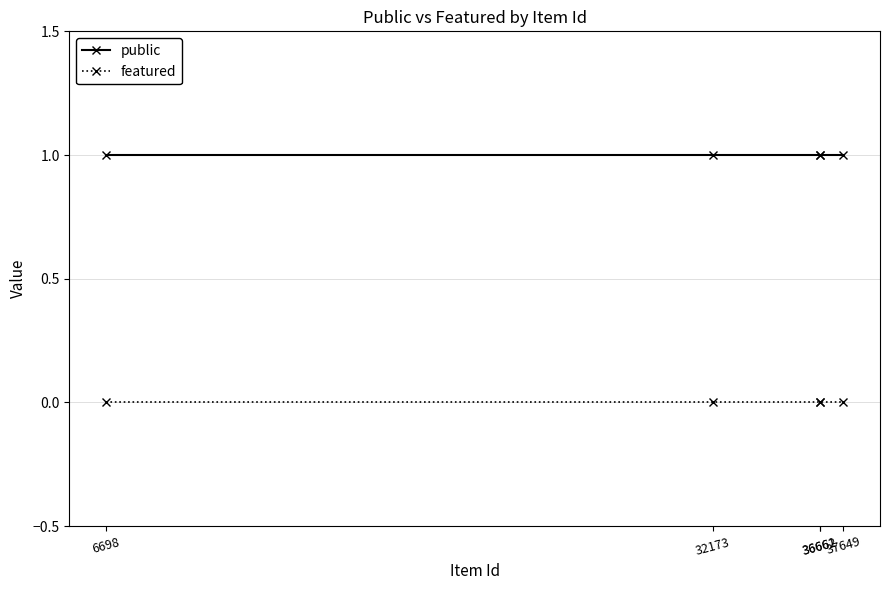

What is the value of the public point at the 3rd from the left?

1